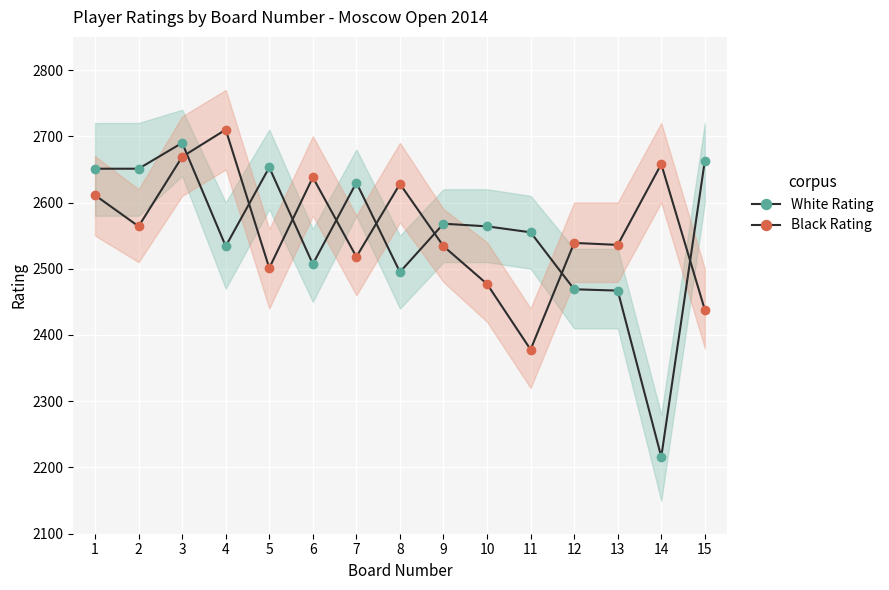

How many intersections are there between White Rating and Black Rating?

8